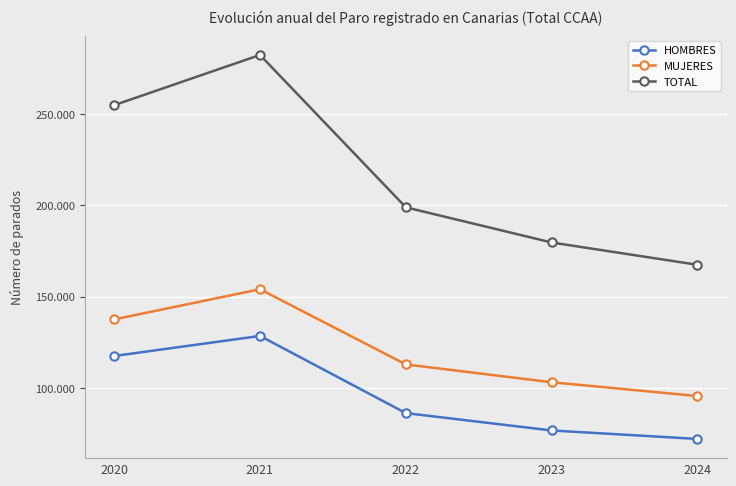

What is the maximum value shown in the chart?

282523